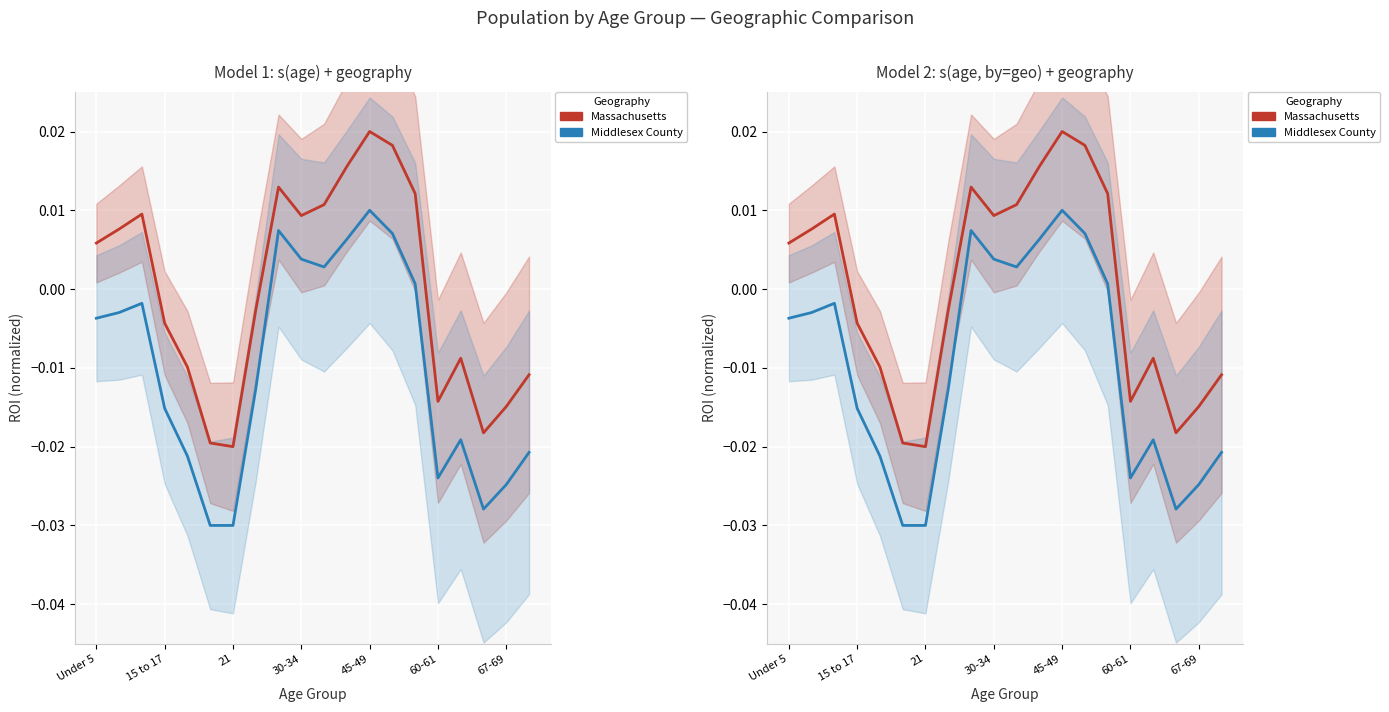

Which has a higher value, 8 or 7?

8